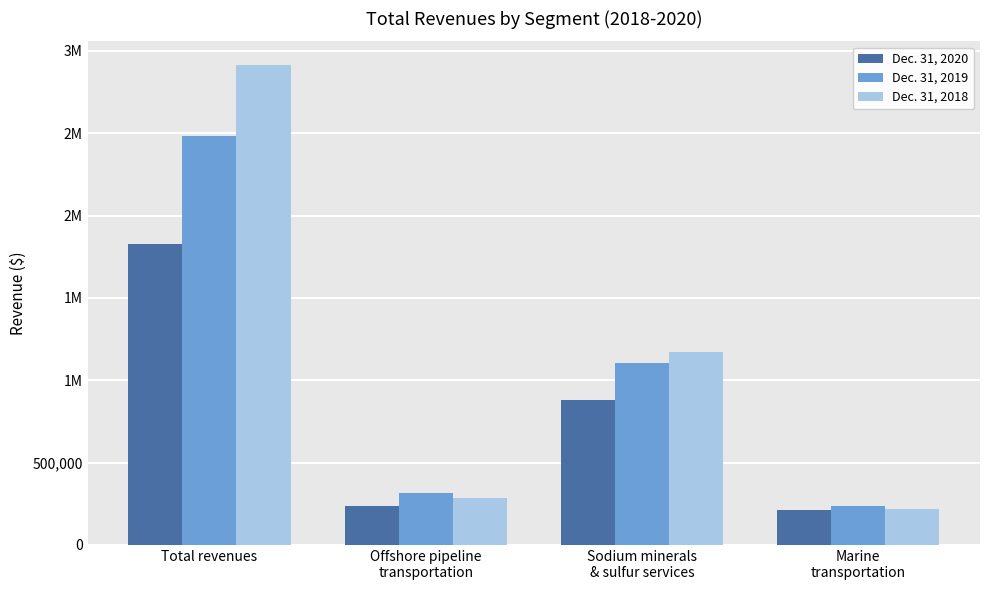

Rank the series at Total revenues from highest to lowest value.

Dec. 31, 2018, Dec. 31, 2019, Dec. 31, 2020